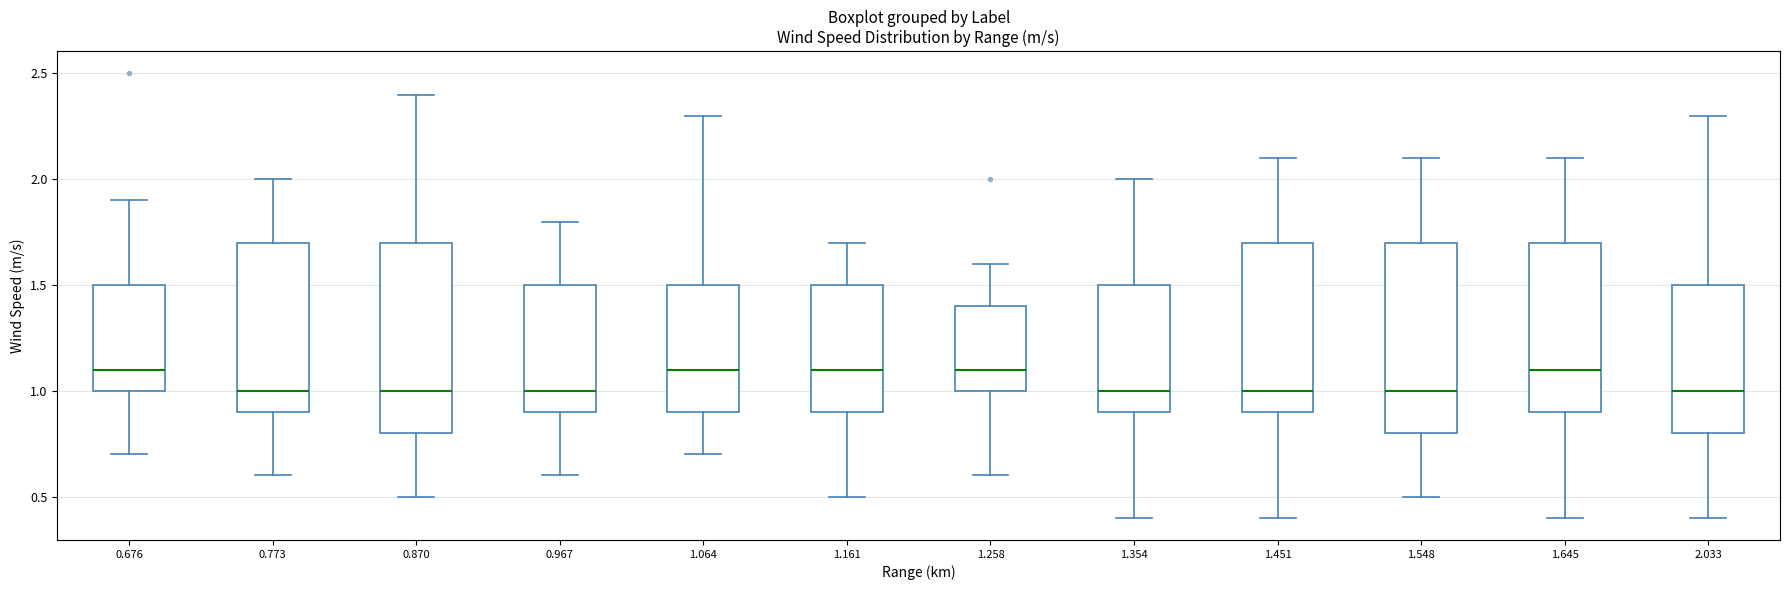

Where does the upper whisker of the box at x = 1.161 end on the y-axis? The values are not printed on the chart, so give them approximately, as read against the axis.

1.7